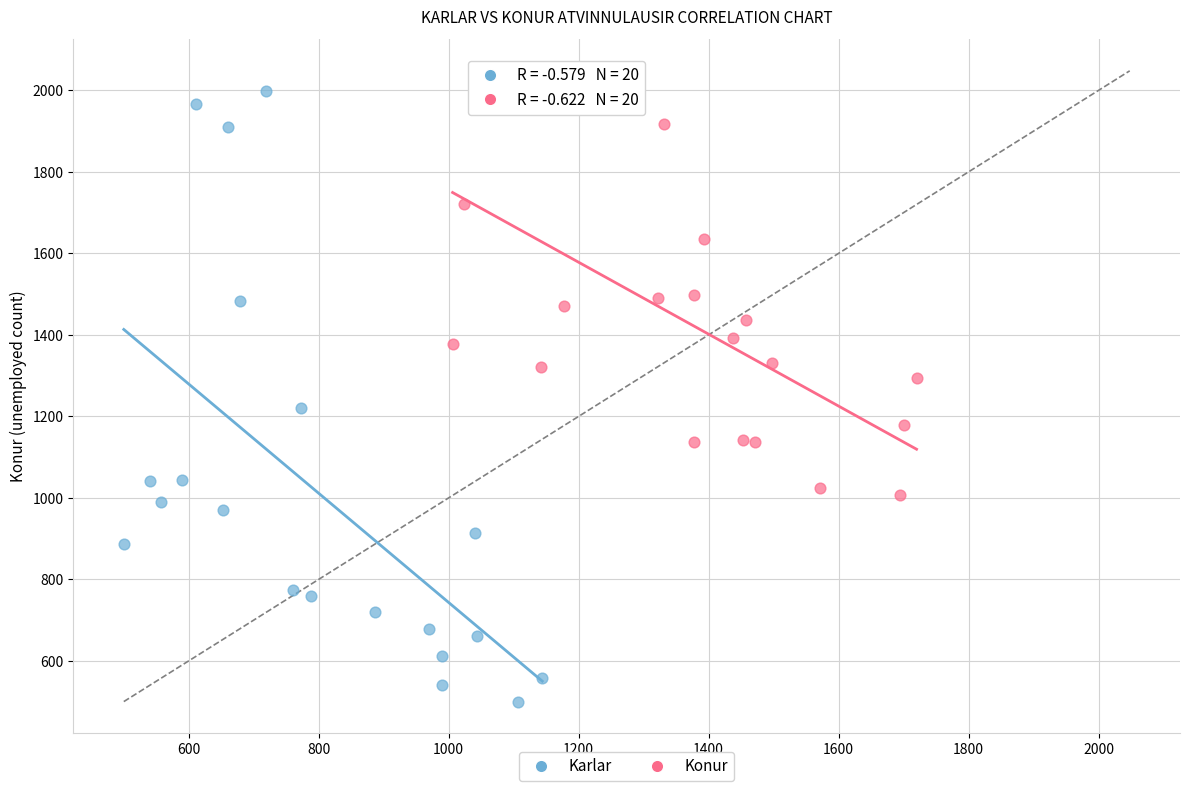

Which series has the largest Y range (max minus min)?

Karlar